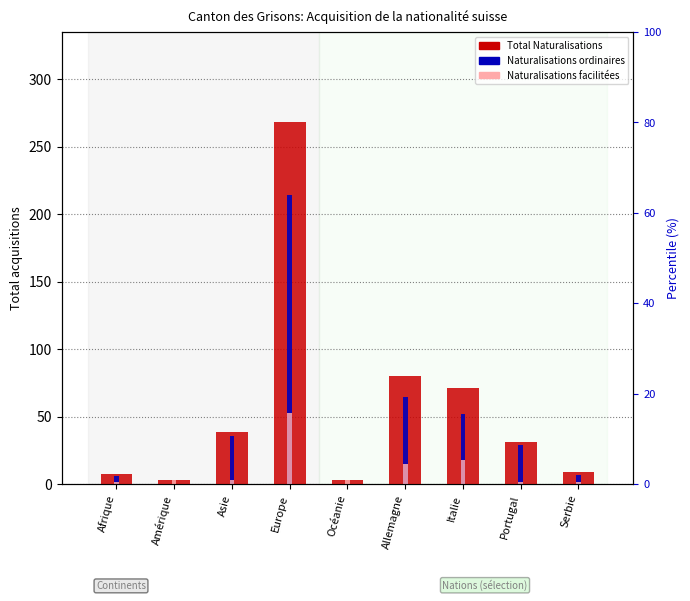

Between Asie and Serbie, which is larger?

Asie